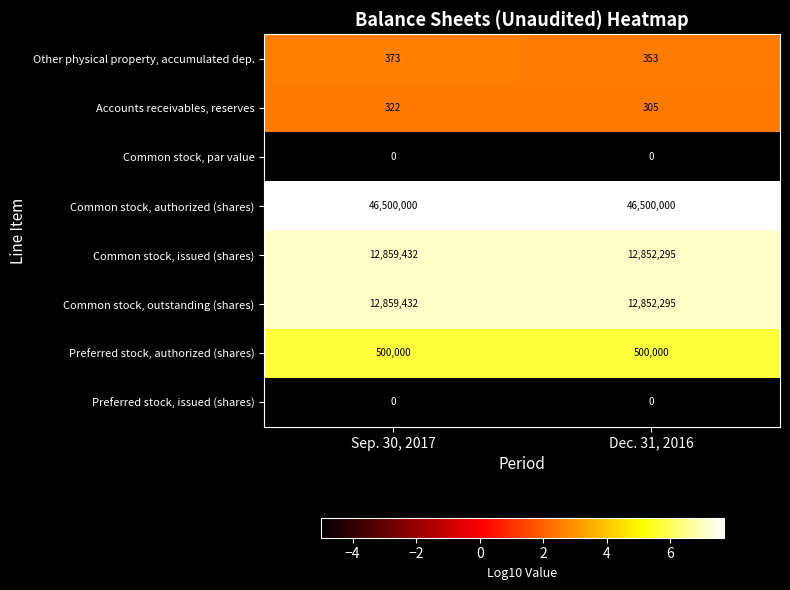

Which series has the largest total across all categories?

Common stock, authorized (shares)